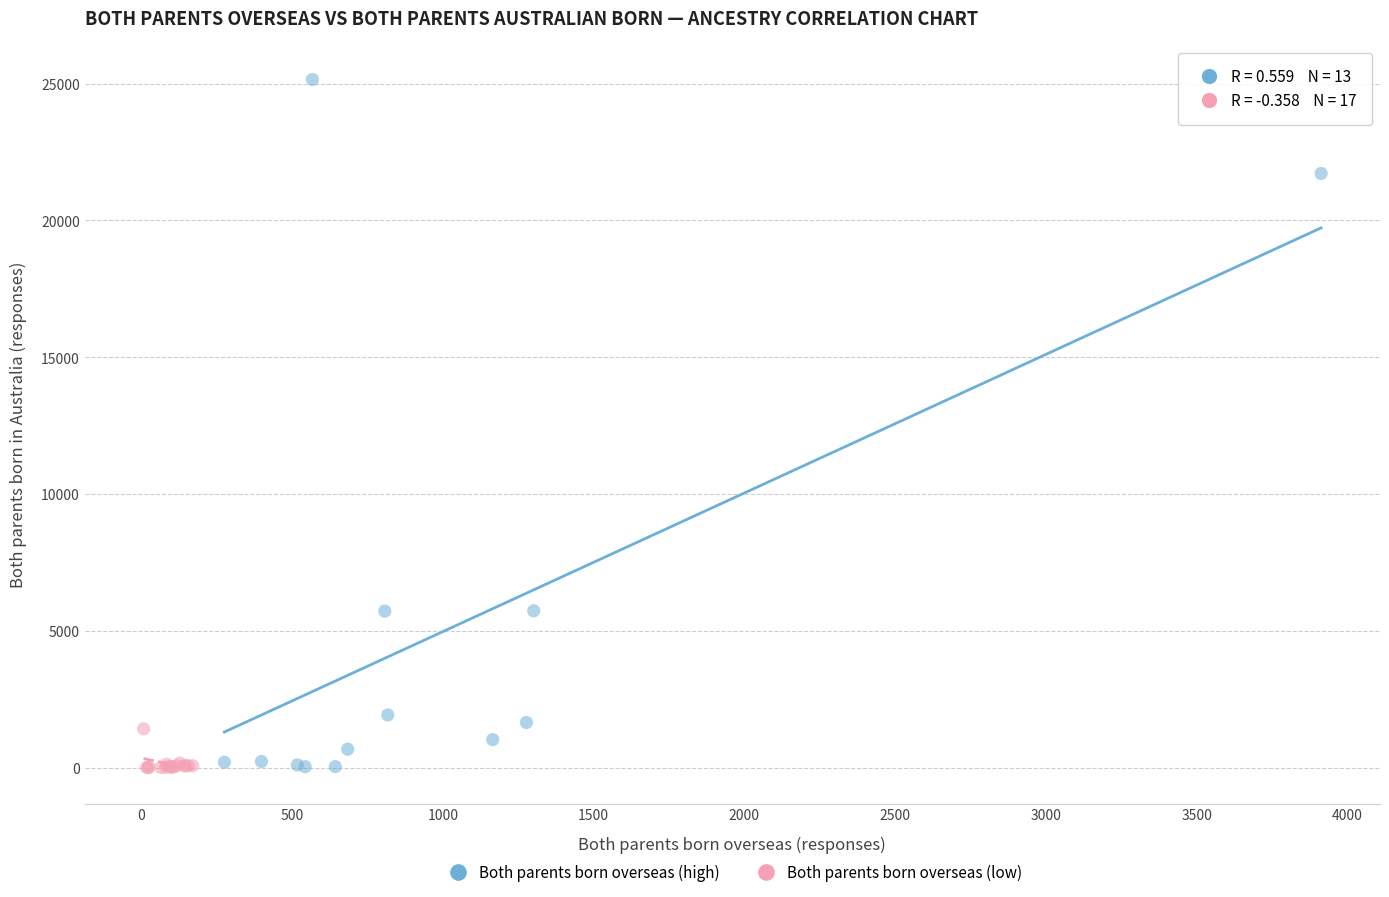

Which series has the widest spread of Y values?

Both parents born overseas (high)